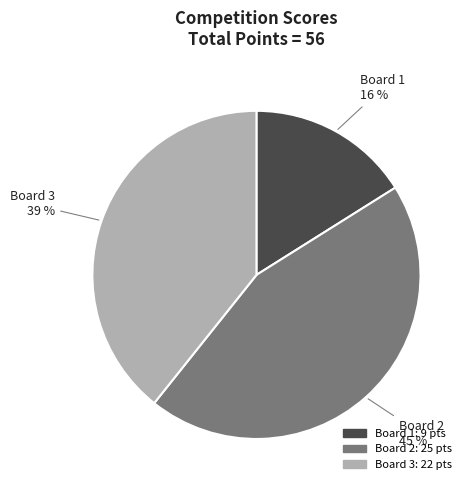

The Board 1 slice represents 23% of the pie. True or false?

False